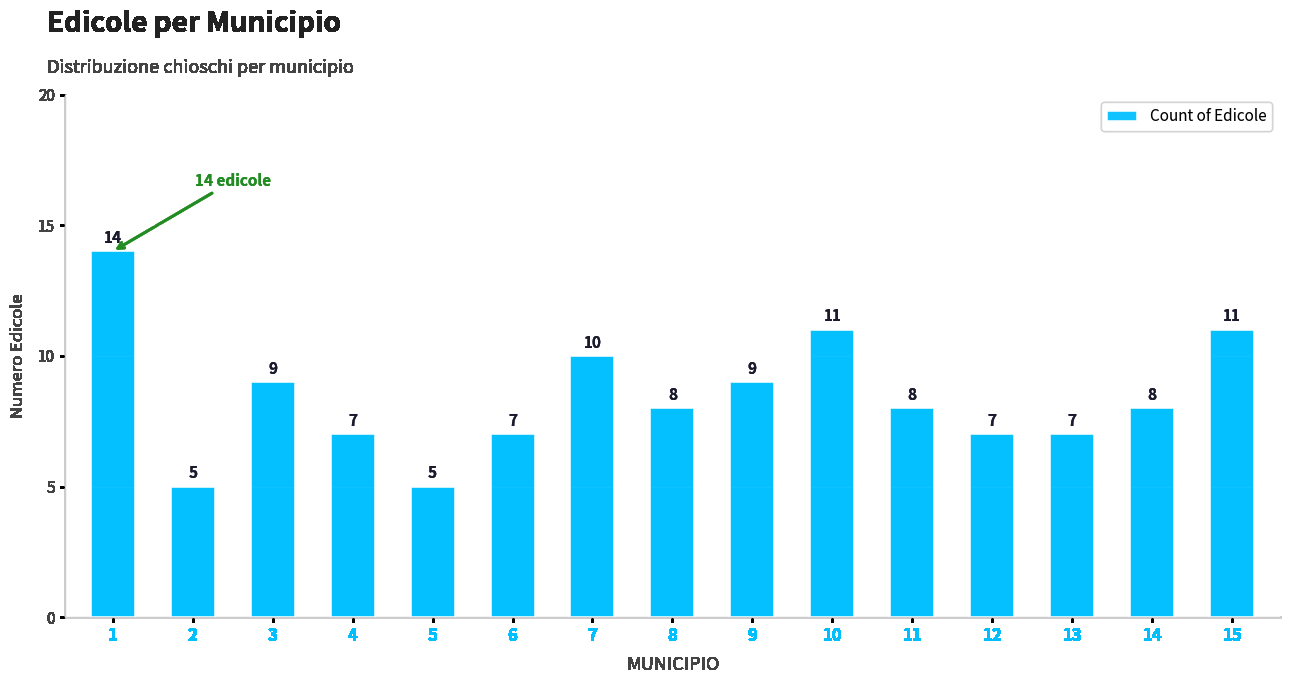

What is the minimum value shown in the chart?

5